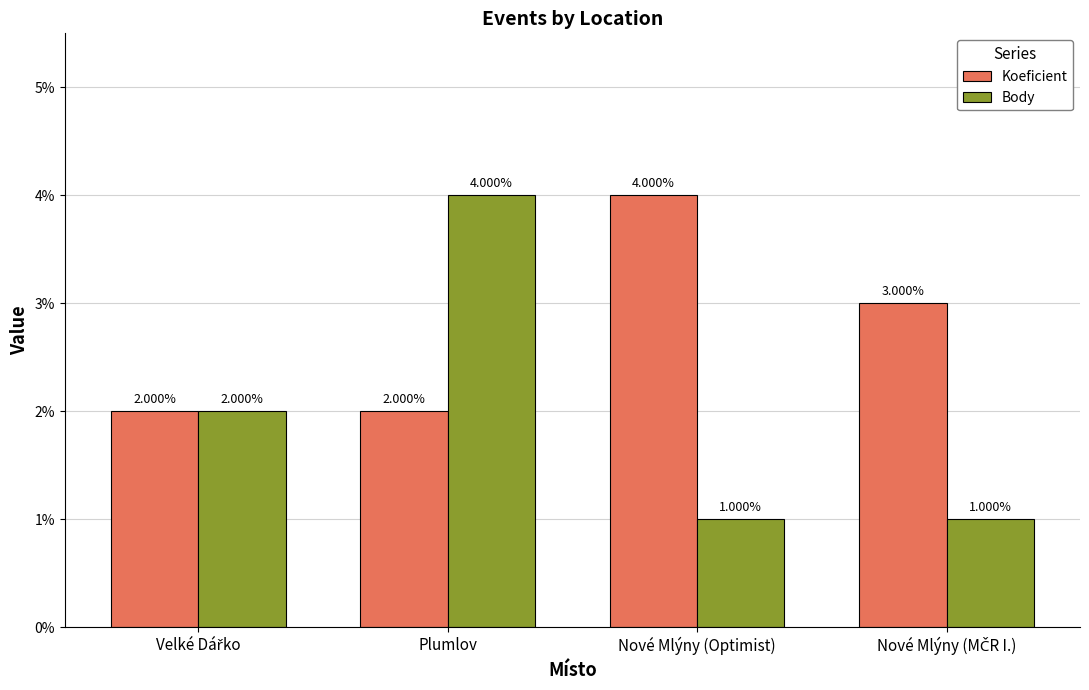

At which label does Body reach its peak?

Plumlov